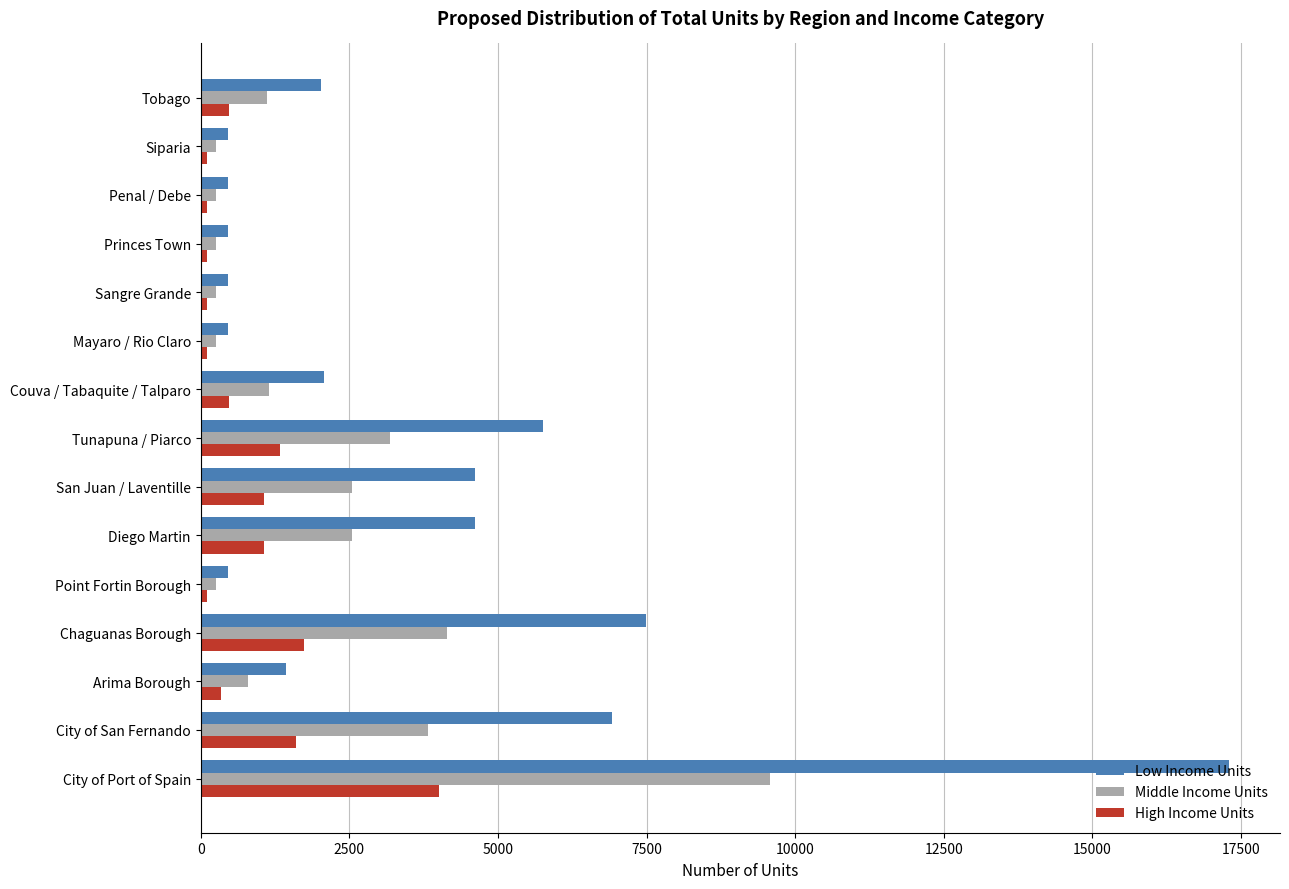

What is the difference between the maximum and minimum values in the High Income Units series?

3908